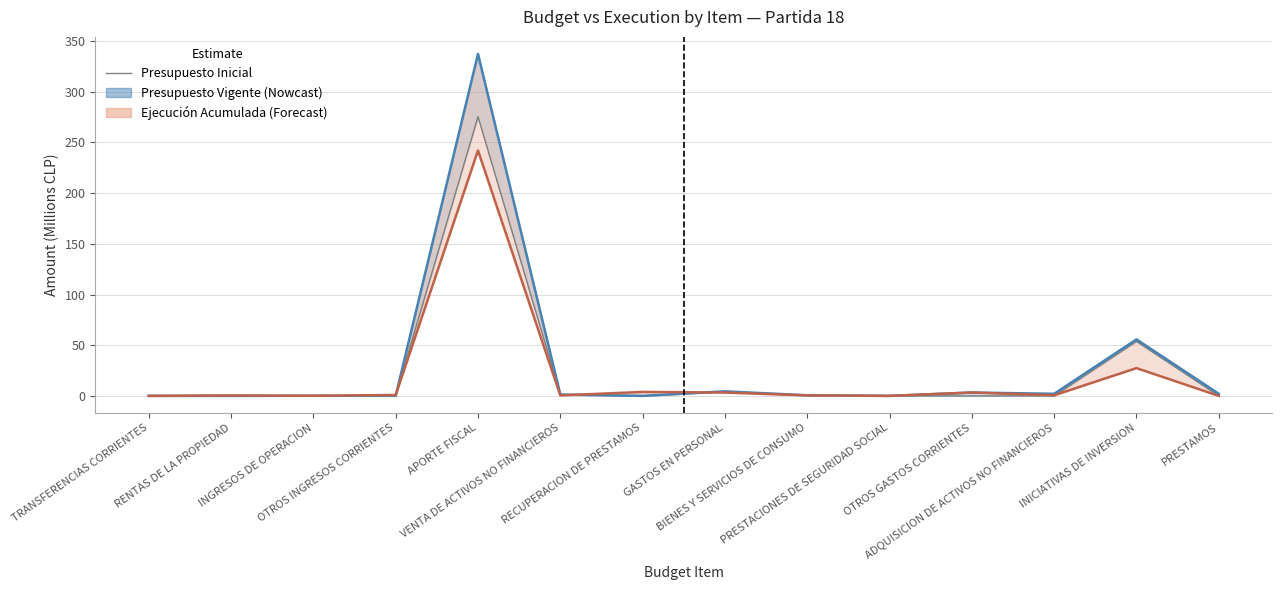

Read the Ejecución Acumulada value at BIENES Y SERVICIOS DE CONSUMO.

0.5